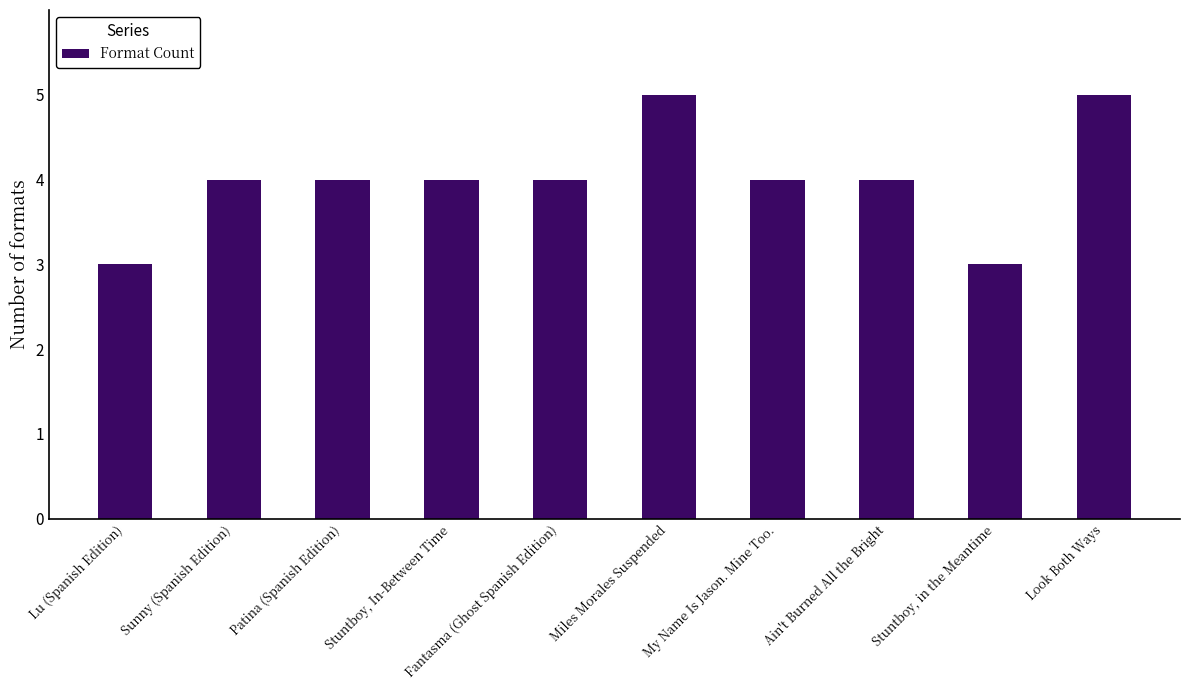

Does the chart contain stacked bars?

No